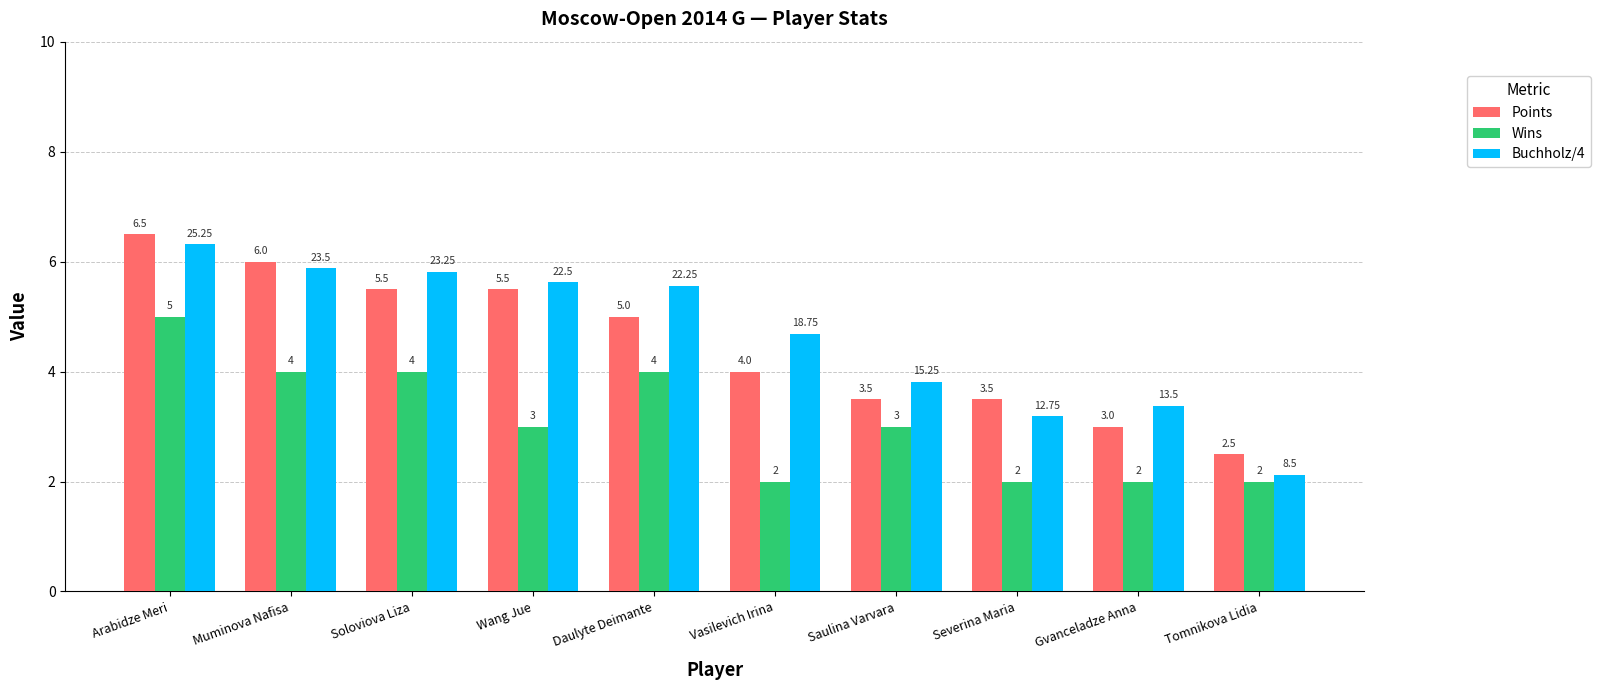

Which series changed the most between Wang Jue and Gvanceladze Anna?

Points